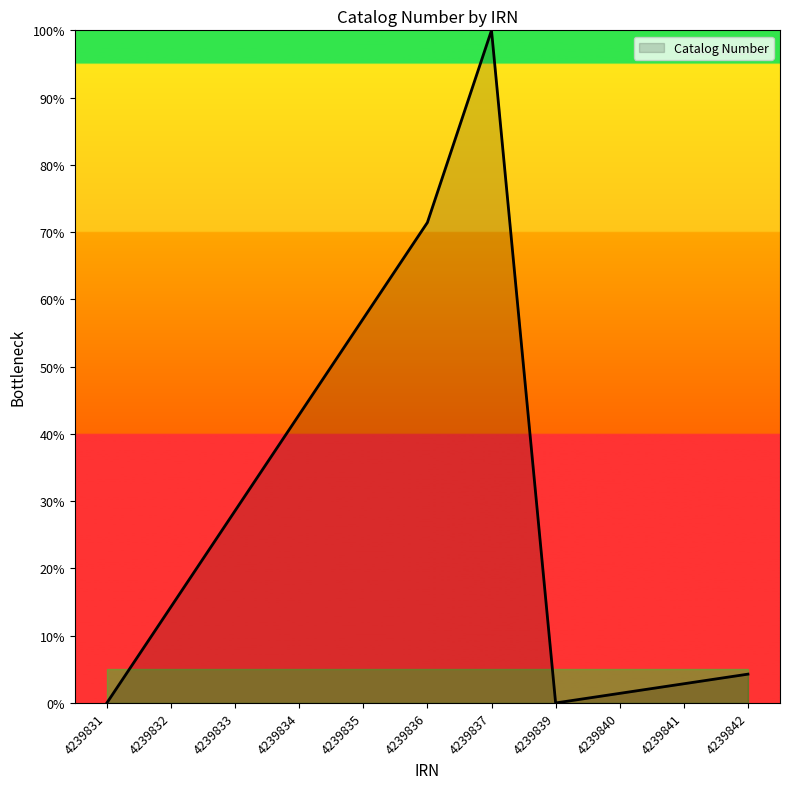

How many lines are shown in the chart?

1